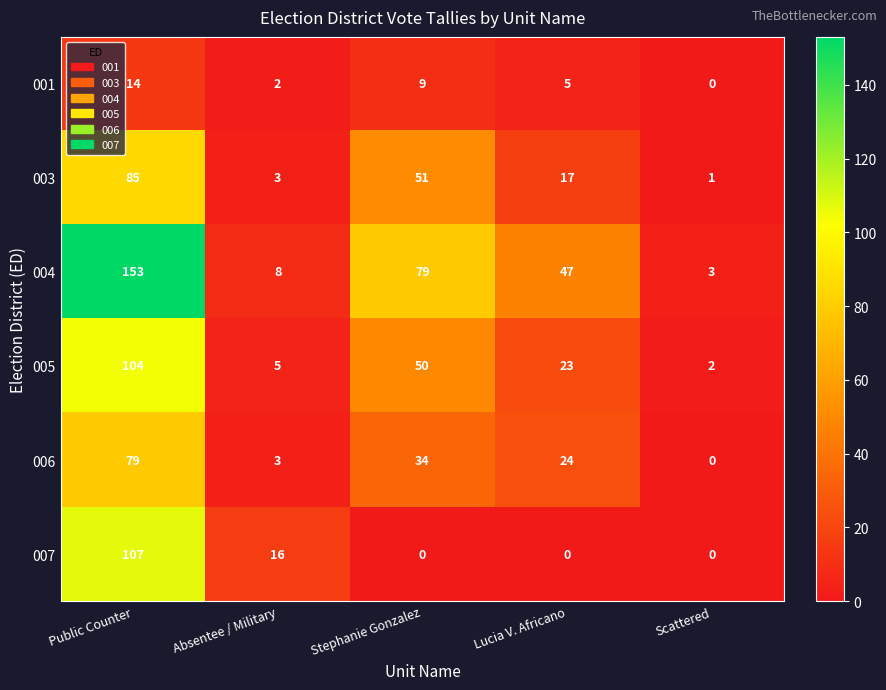

How many values in the 001 series are below 5?

2